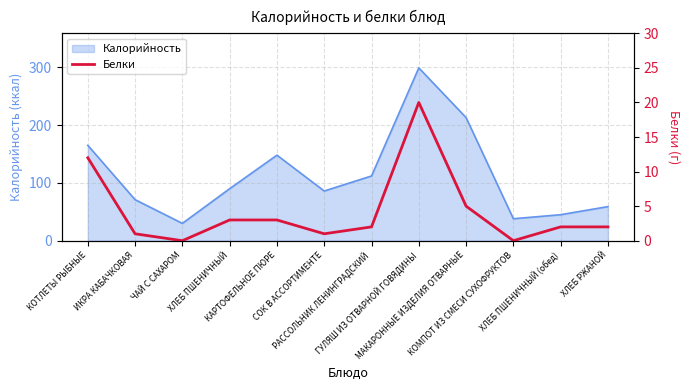

What is the maximum value for Калорийность?

299